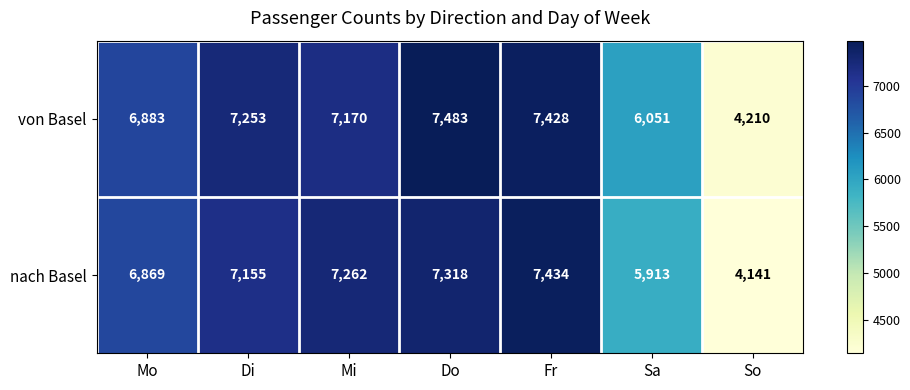

How many distinct data groups are displayed?

2